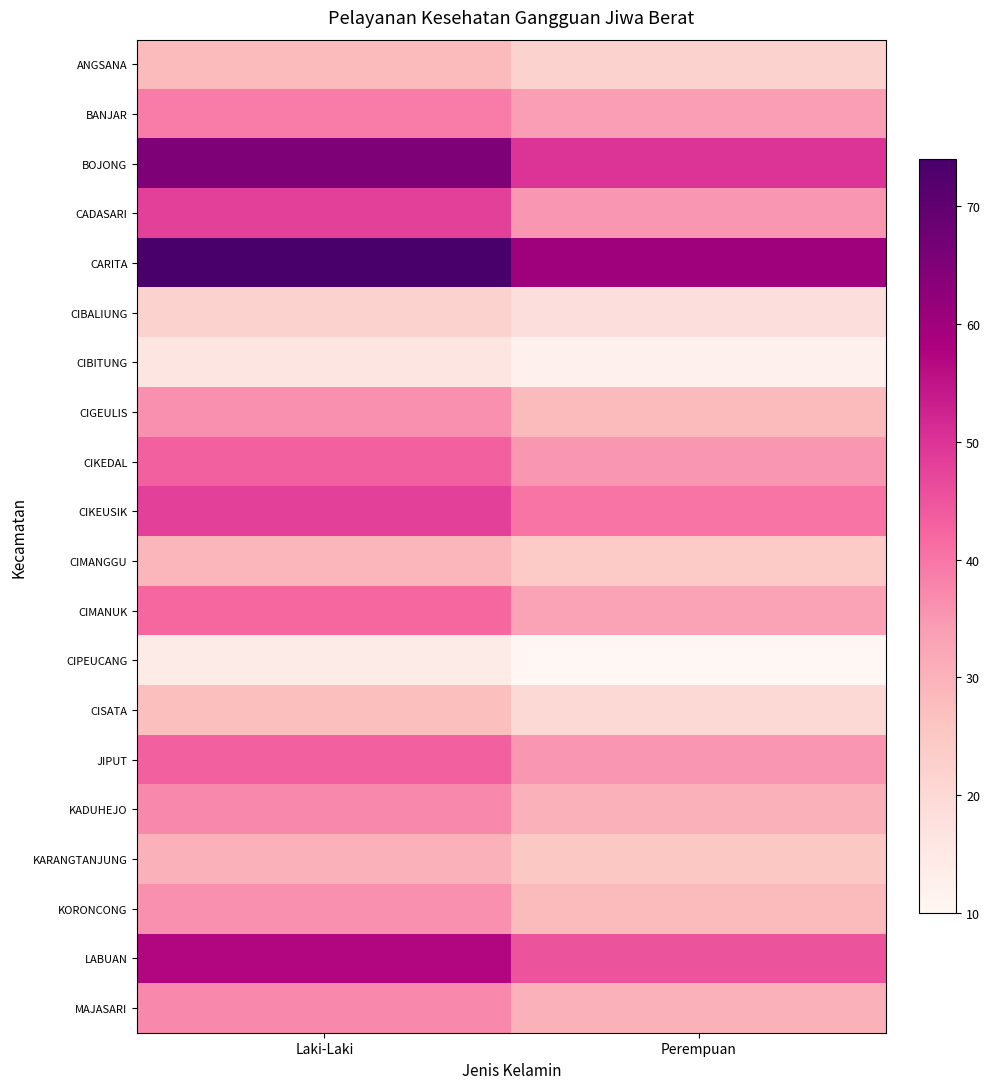

At which category is the sum across all series the highest?

Laki-Laki